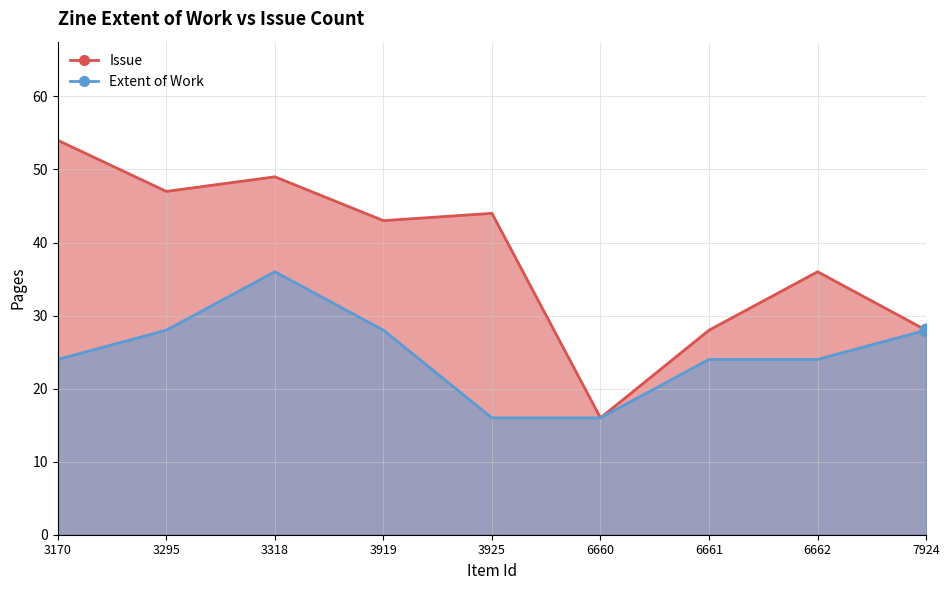

What are all the series names shown in the legend?

Issue, Extent of Work